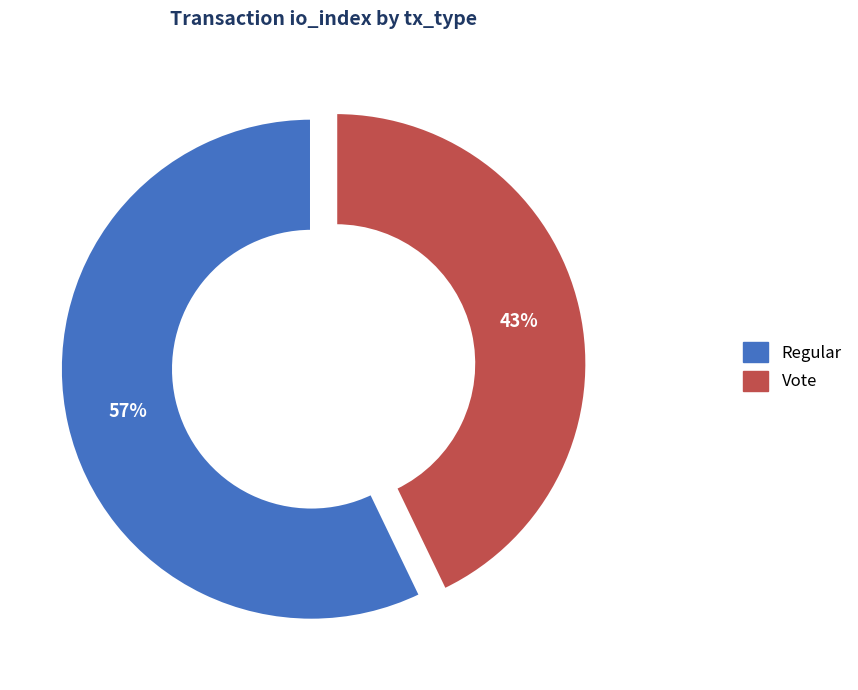

How many segments does this pie chart have?

2